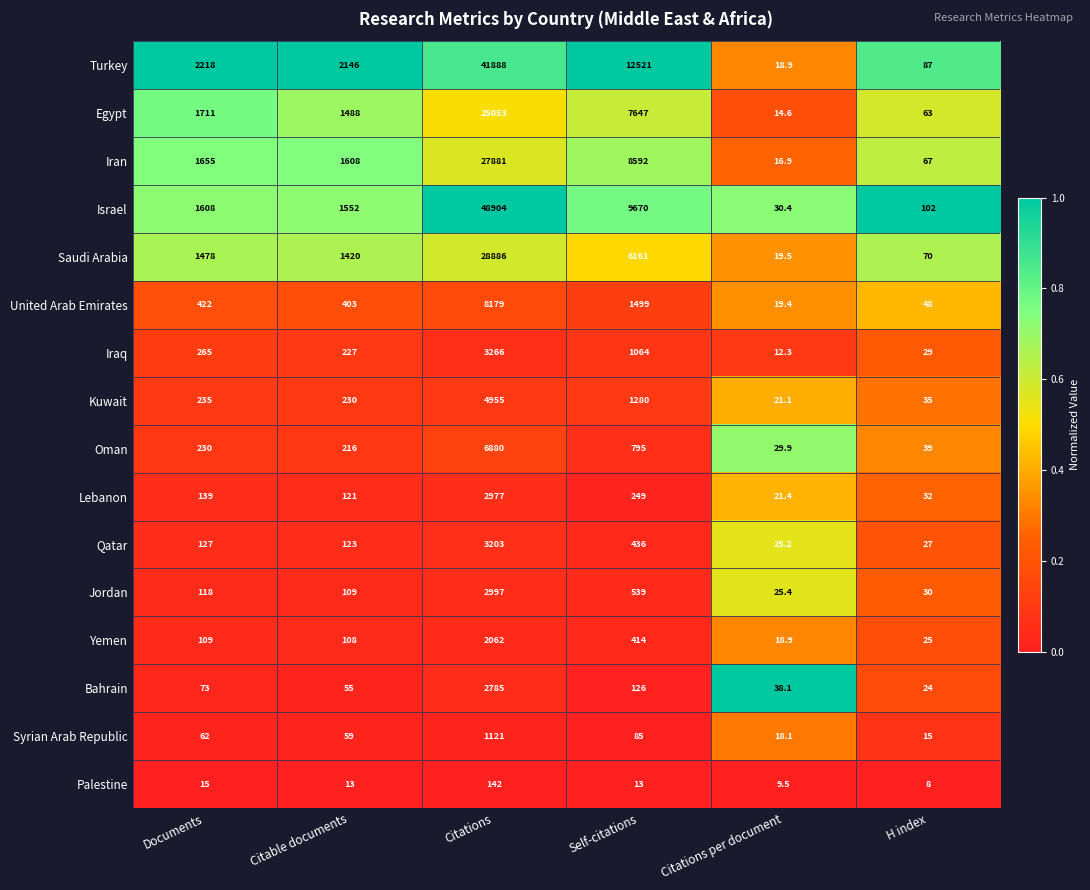

Which category has the highest value in the Syrian Arab Republic series?

Citations